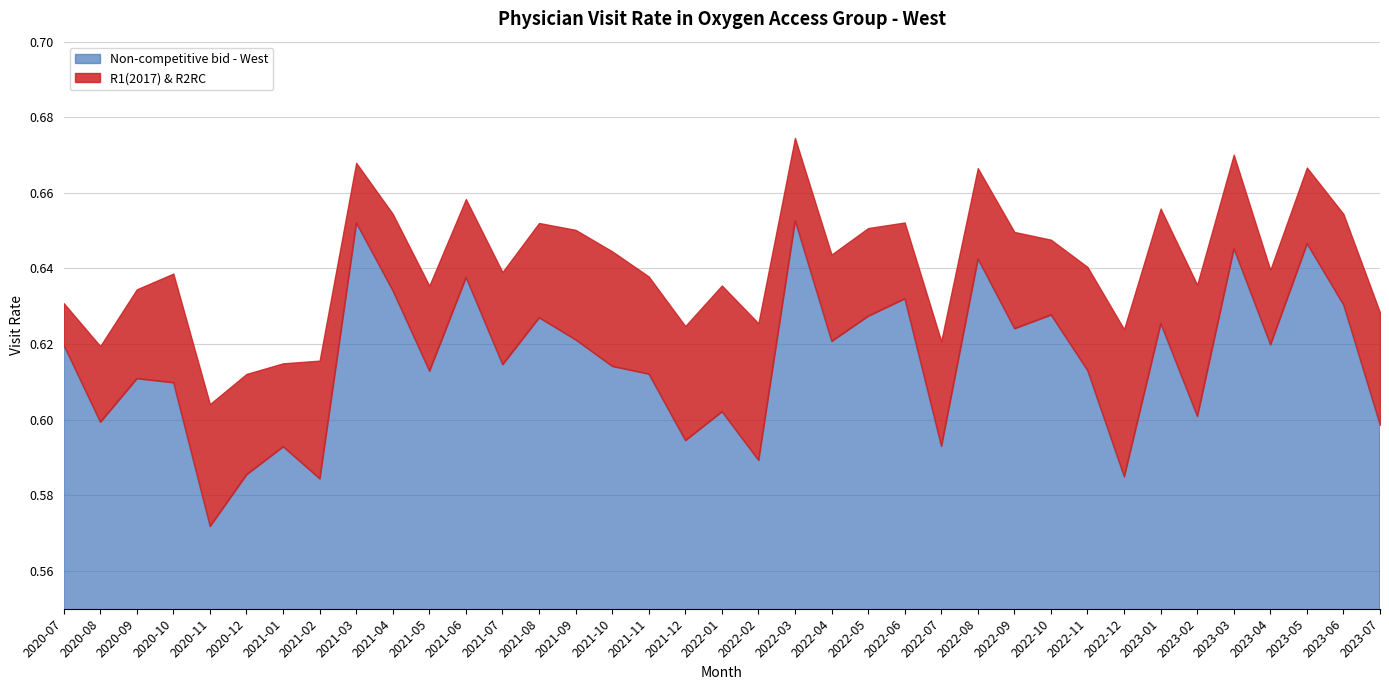

Which has a higher value, 2020-12 or 2021-03?

2021-03